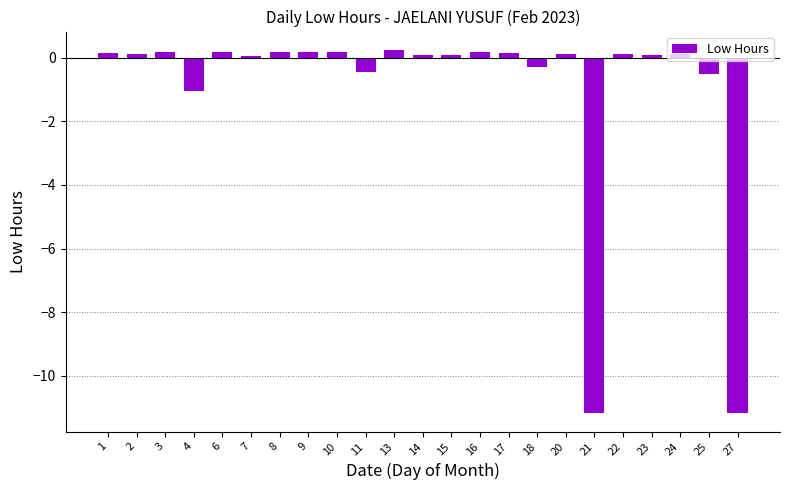

How many series are shown in this chart?

1